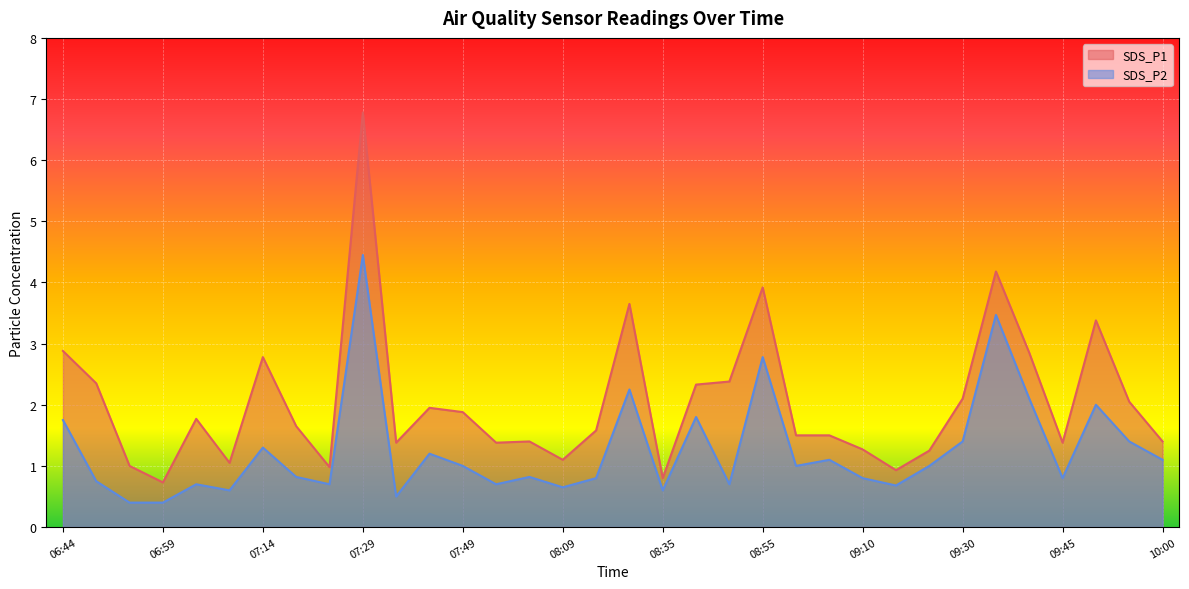

How many lines are shown in the chart?

2